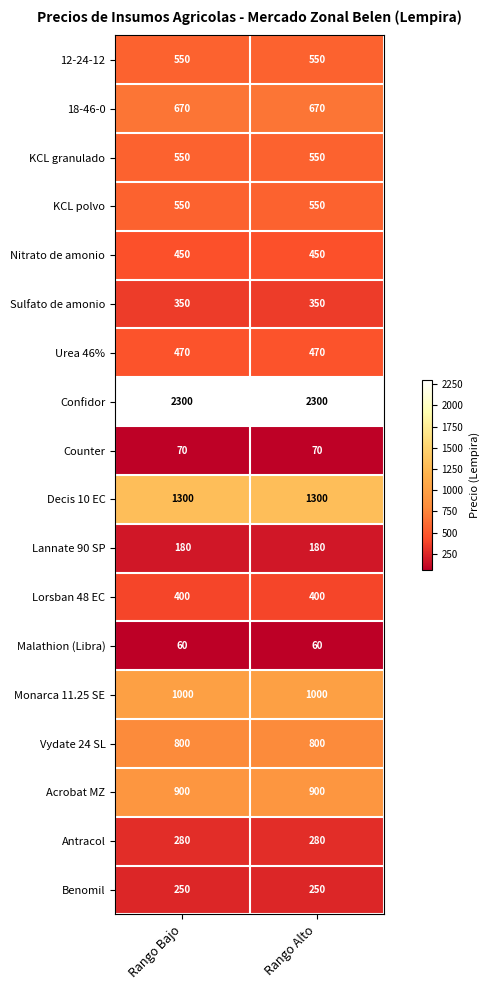

What is the total value across all series at Rango Alto?

11130